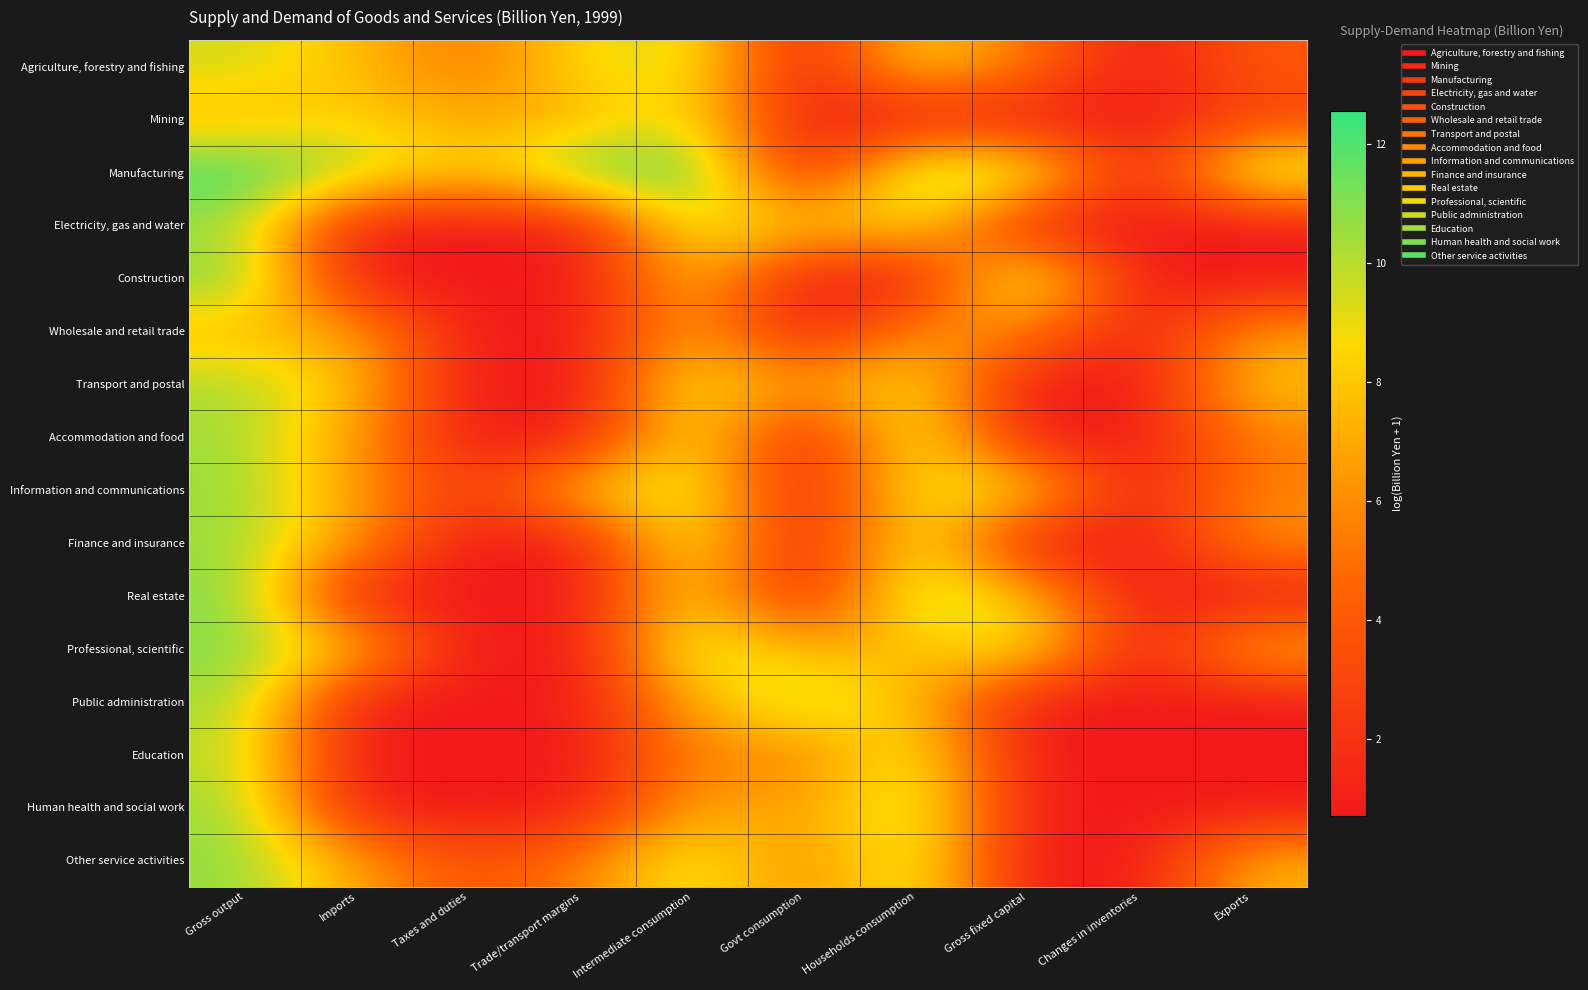

At which category is the sum across all series the highest?

Gross output